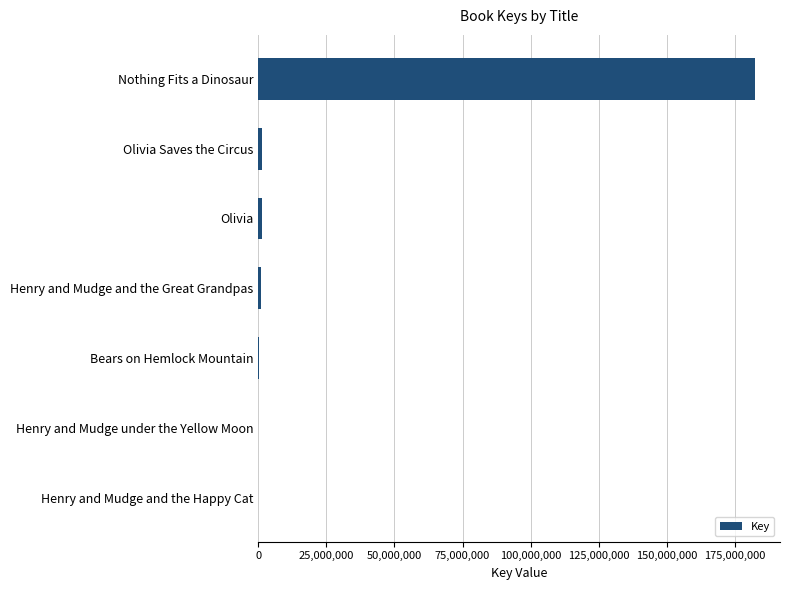

What is the sum of all values?

186770856